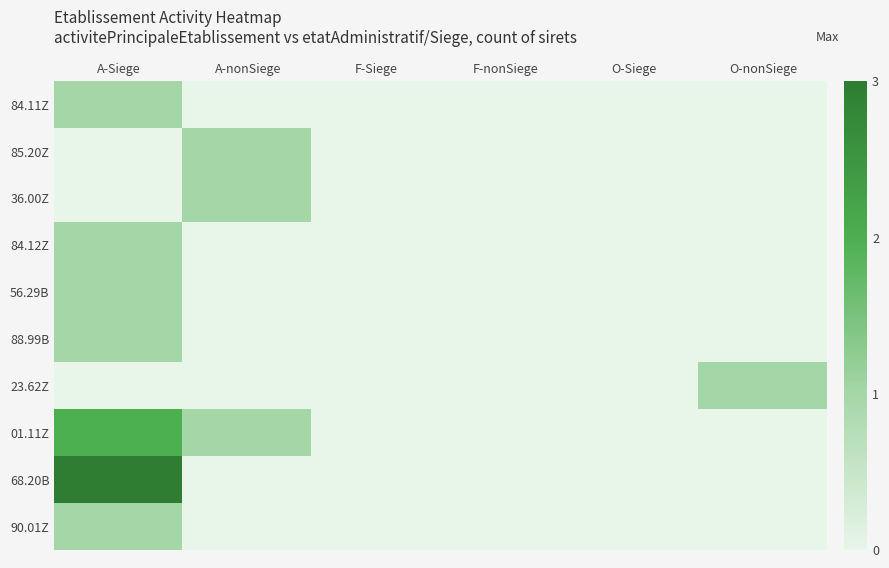

Rank the series by their maximum value, from highest to lowest.

68.20B, 01.11Z, 84.11Z, 85.20Z, 36.00Z, 84.12Z, 56.29B, 88.99B, 23.62Z, 90.01Z